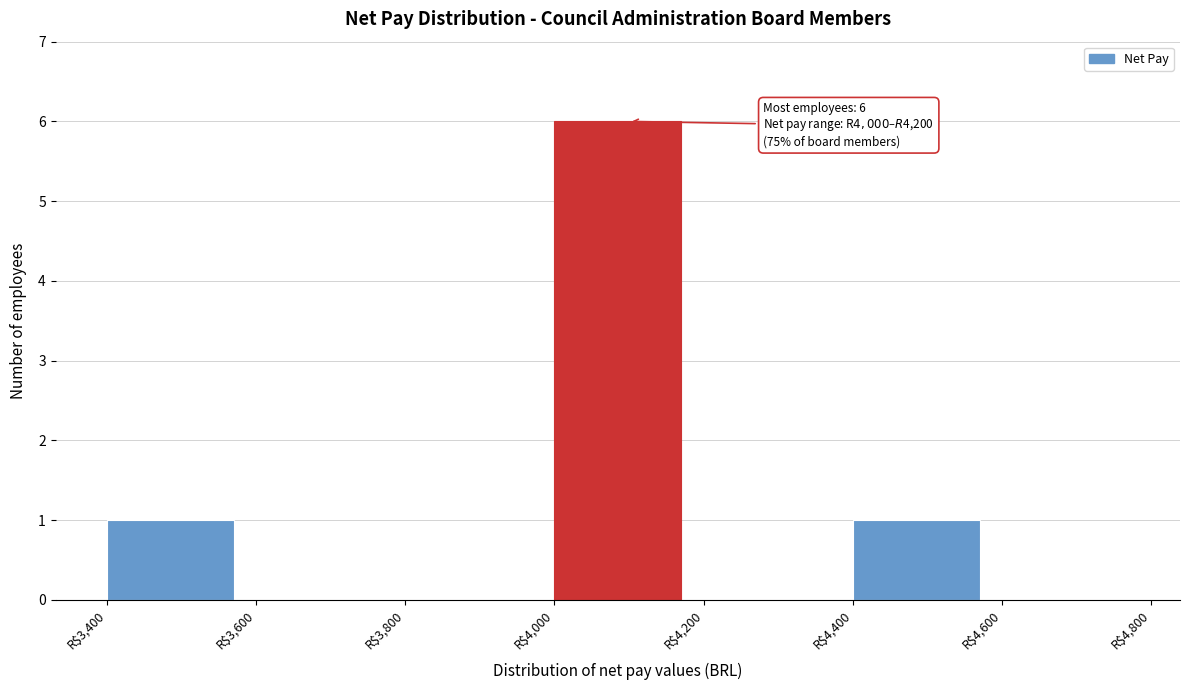

Which range on the x-axis has the tallest bar?

4000 to 4200